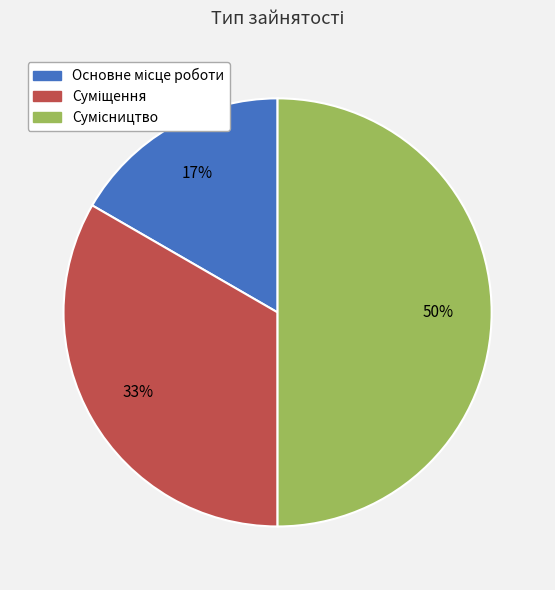

To the nearest percent, what is the difference between the largest and smallest slice percentages?

33%